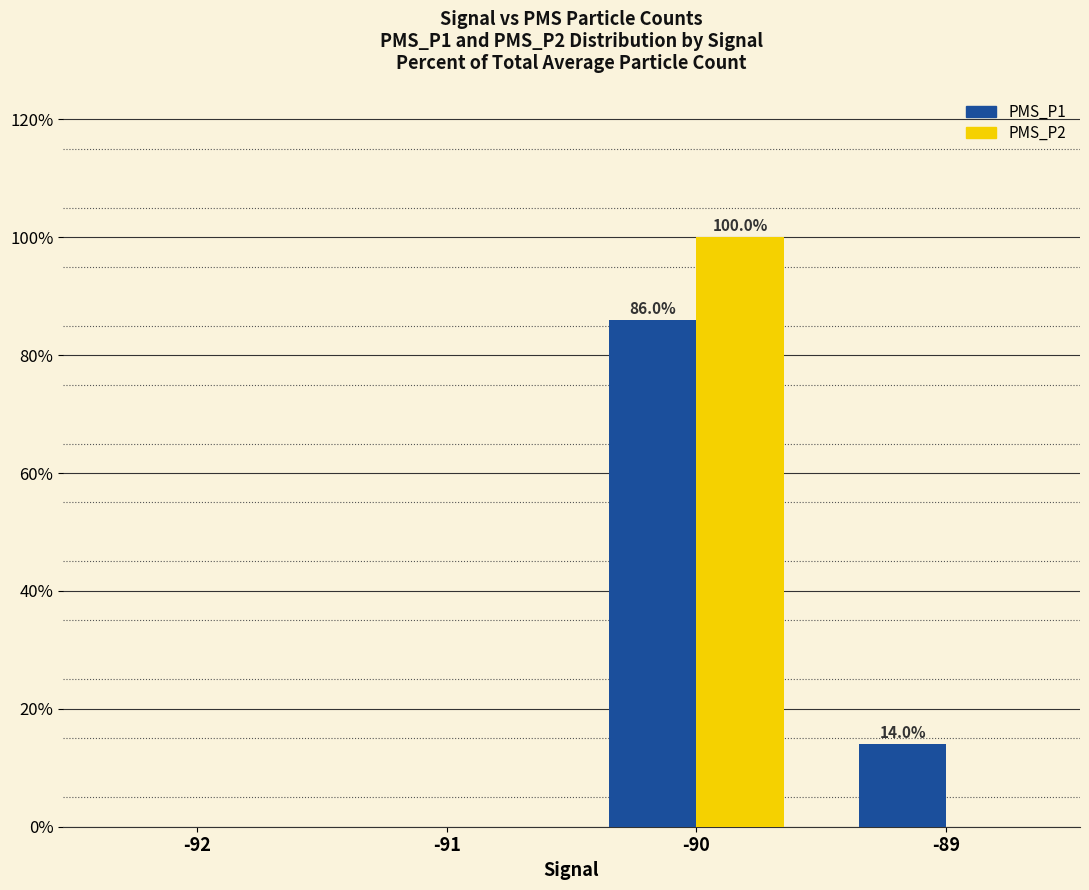

True or false: PMS_P1 has a value of 14.0 at -89.

True